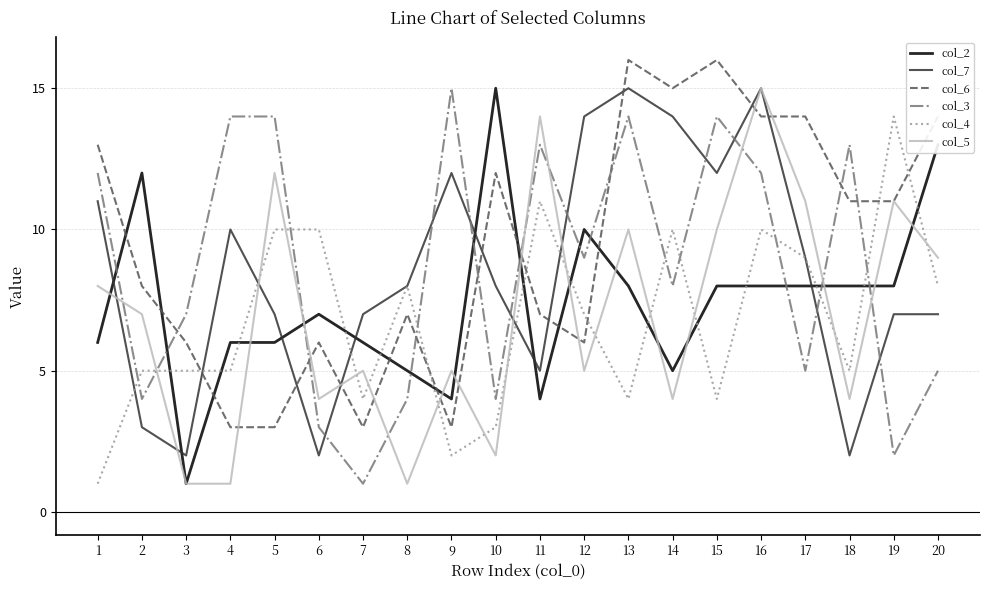

Between 4 and 20, which series saw the biggest shift?

col_6